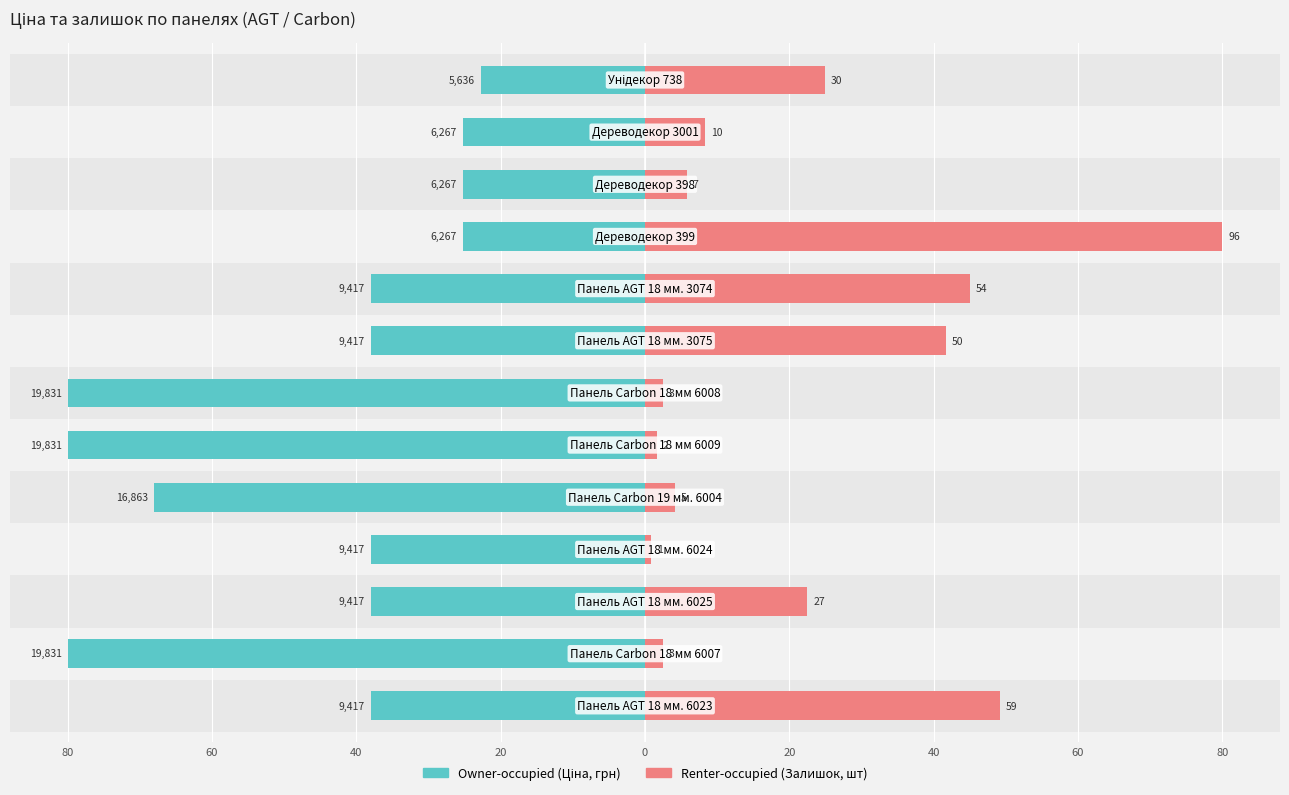

Reading left to right, what are all the values shown in this chart?

Owner-occupied (Ціна, грн): -38.0	-80.0	-38.0	-38.0	-68.0	-80.0	-80.0	-38.0	-38.0	-25.3	-25.3	-25.3	-22.7
Renter-occupied (Залишок, шт): 49.2	2.5	22.5	0.8	4.2	1.7	2.5	41.7	45.0	80.0	5.8	8.3	25.0